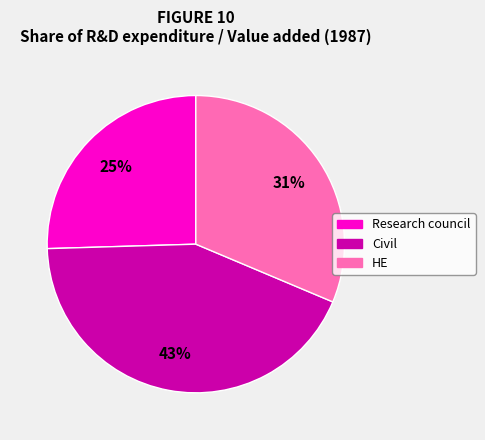

How many segments does this pie chart have?

3